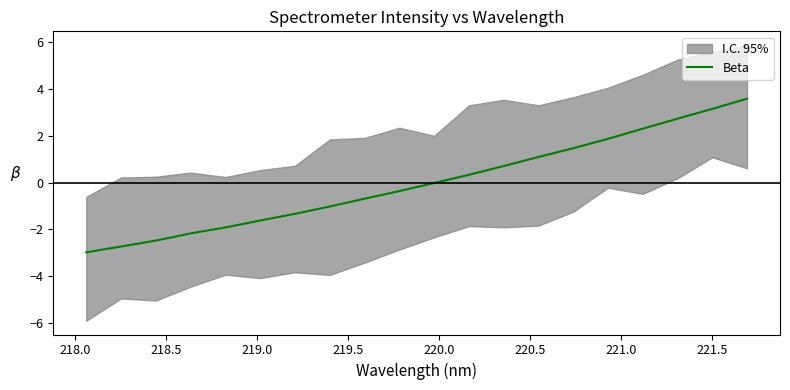

What is the lowest value of the Beta series?

-3.0